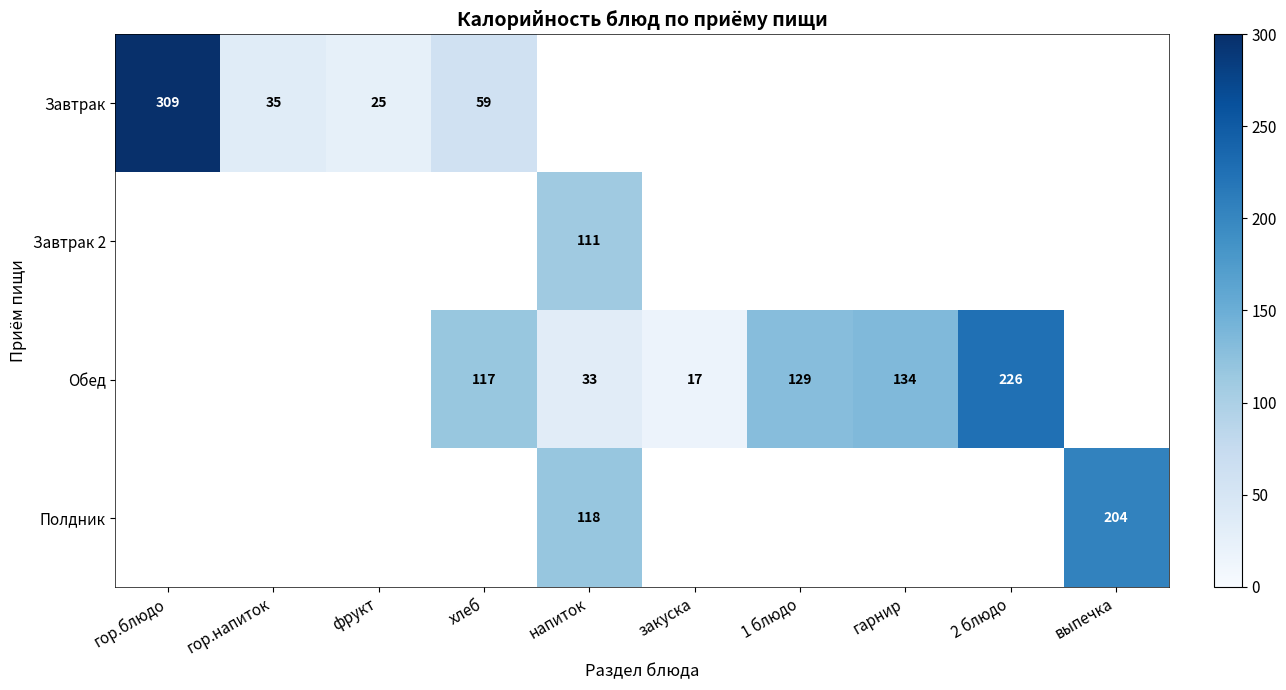

The value of Завтрак at гор.блюдо is 209. True or false?

False